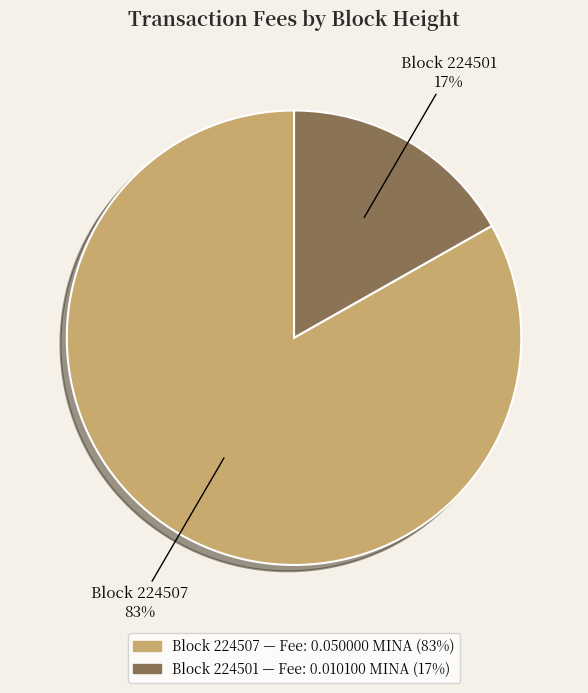

To the nearest percent, what percentage of the pie is Block 224501?

17%